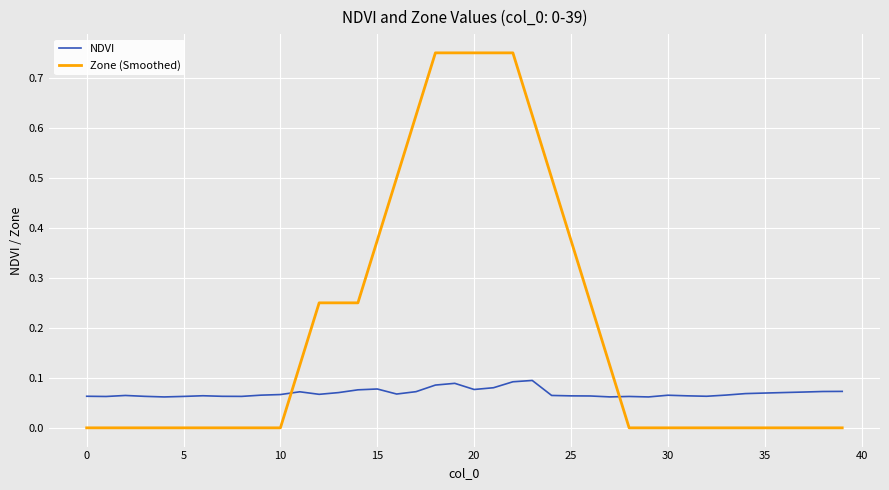

Which series ends up on top after the final intersection of NDVI and Zone (Smoothed)?

NDVI